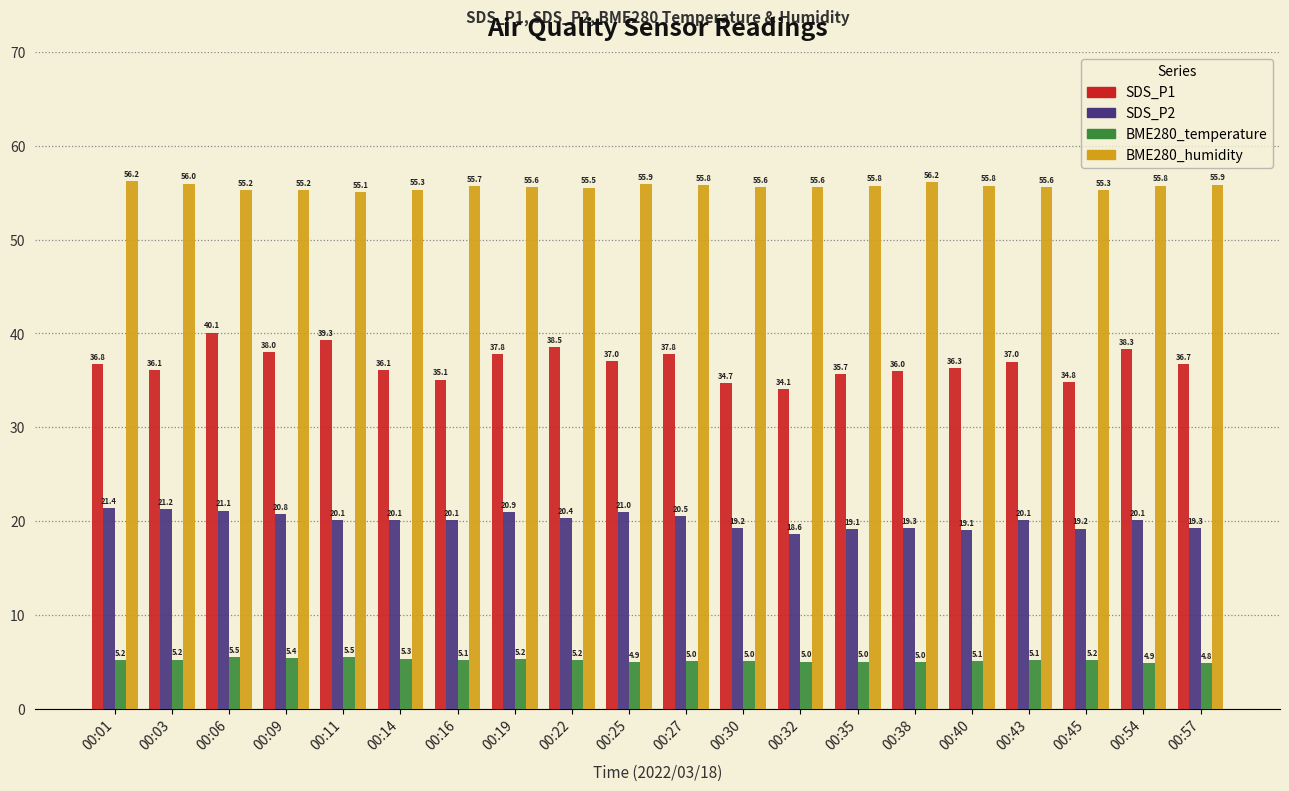

What is the sum of the SDS_P2 values at 00:14 and 00:01?

41.5